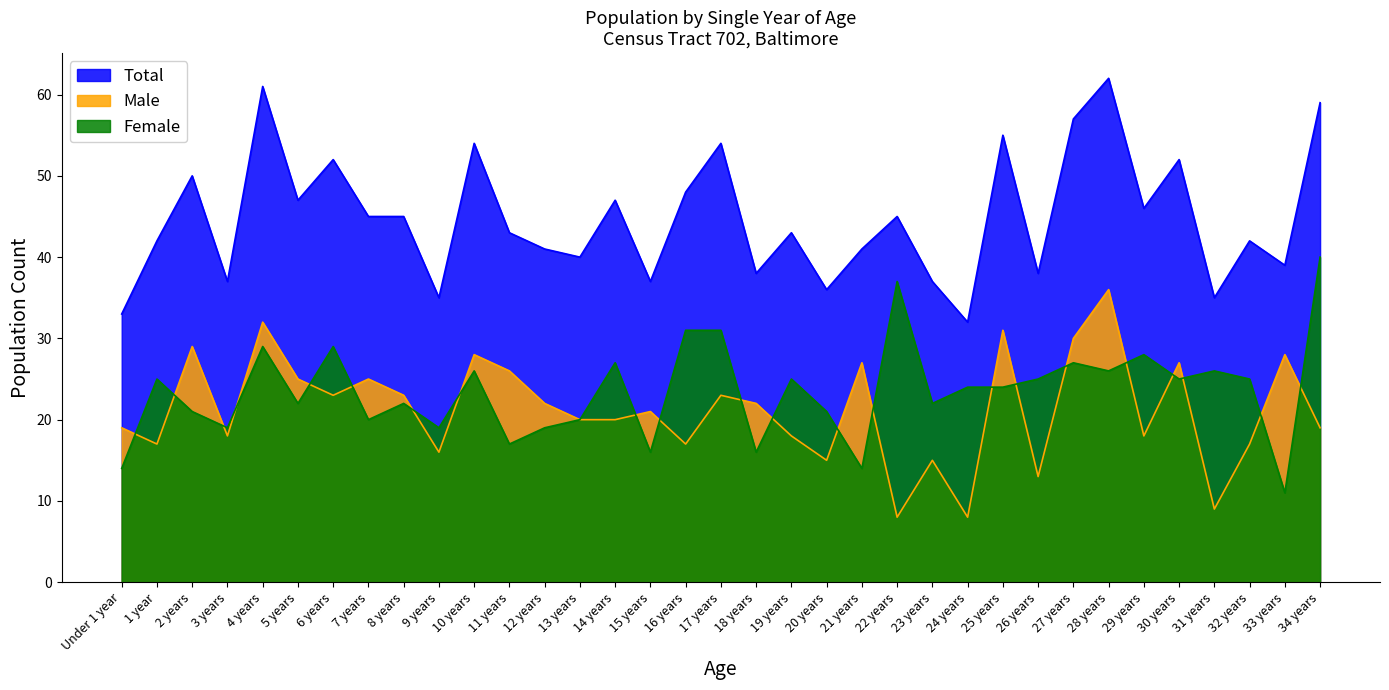

Reading left to right, what are all the values shown in this chart?

Total: Under 1 year=33	1 year=42	2 years=50	3 years=37	4 years=61	5 years=47	6 years=52	7 years=45	8 years=45	9 years=35	10 years=54	11 years=43	12 years=41	13 years=40	14 years=47	15 years=37	16 years=48	17 years=54	18 years=38	19 years=43	20 years=36	21 years=41	22 years=45	23 years=37	24 years=32	25 years=55	26 years=38	27 years=57	28 years=62	29 years=46	30 years=52	31 years=35	32 years=42	33 years=39	34 years=59
Male: Under 1 year=19	1 year=17	2 years=29	3 years=18	4 years=32	5 years=25	6 years=23	7 years=25	8 years=23	9 years=16	10 years=28	11 years=26	12 years=22	13 years=20	14 years=20	15 years=21	16 years=17	17 years=23	18 years=22	19 years=18	20 years=15	21 years=27	22 years=8	23 years=15	24 years=8	25 years=31	26 years=13	27 years=30	28 years=36	29 years=18	30 years=27	31 years=9	32 years=17	33 years=28	34 years=19
Female: Under 1 year=14	1 year=25	2 years=21	3 years=19	4 years=29	5 years=22	6 years=29	7 years=20	8 years=22	9 years=19	10 years=26	11 years=17	12 years=19	13 years=20	14 years=27	15 years=16	16 years=31	17 years=31	18 years=16	19 years=25	20 years=21	21 years=14	22 years=37	23 years=22	24 years=24	25 years=24	26 years=25	27 years=27	28 years=26	29 years=28	30 years=25	31 years=26	32 years=25	33 years=11	34 years=40